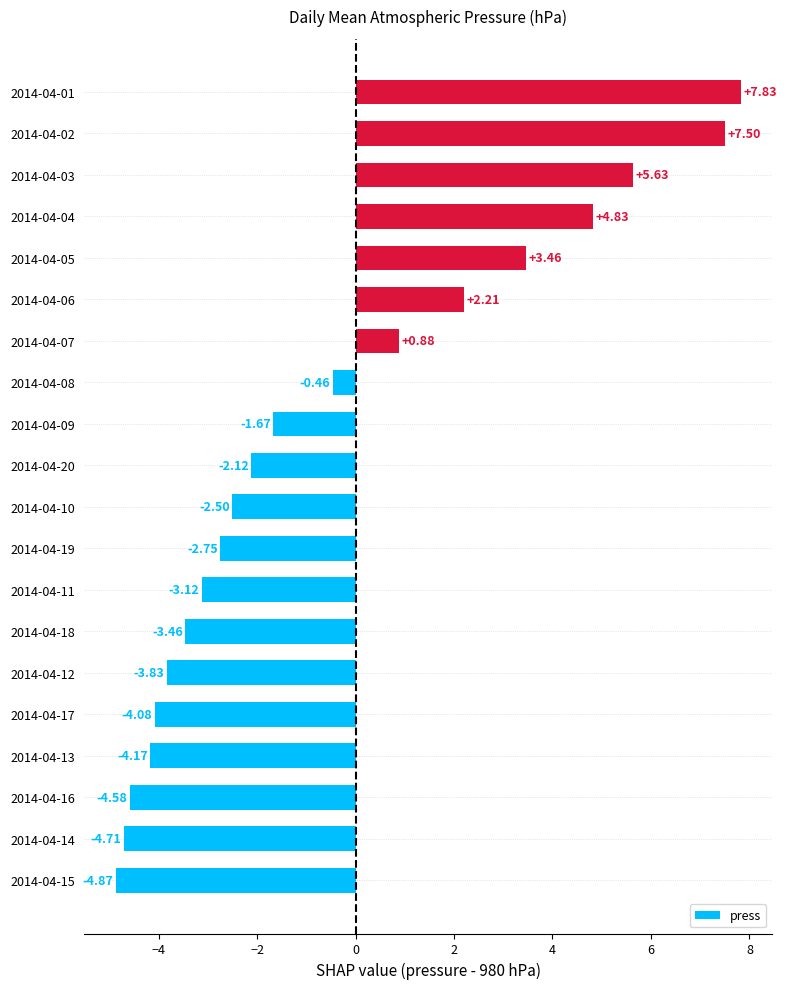

How many data points are less than -2?

11